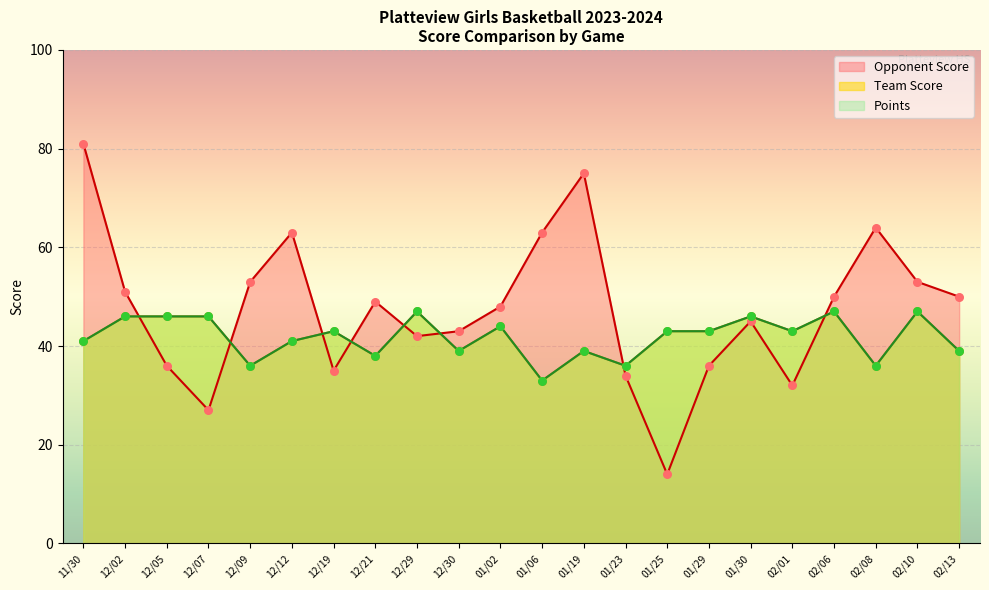

At how many categories does at least one series exceed 19?

22